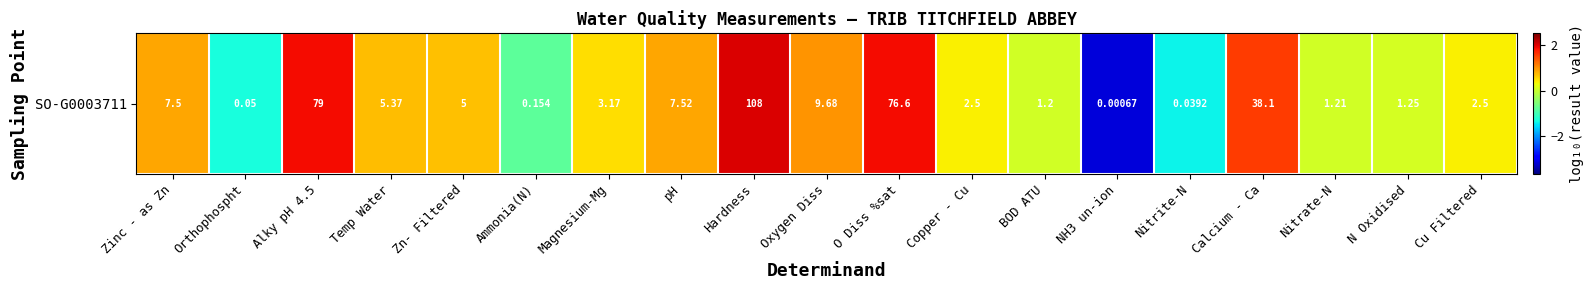

List the labels in order of value, smallest first.

NH3 un-ion, Nitrite-N, Orthophospht, Ammonia(N), BOD ATU, Nitrate-N, N Oxidised, Copper - Cu, Cu Filtered, Magnesium-Mg, Zn- Filtered, Temp Water, Zinc - as Zn, pH, Oxygen Diss, Calcium - Ca, O Diss %sat, Alky pH 4.5, Hardness